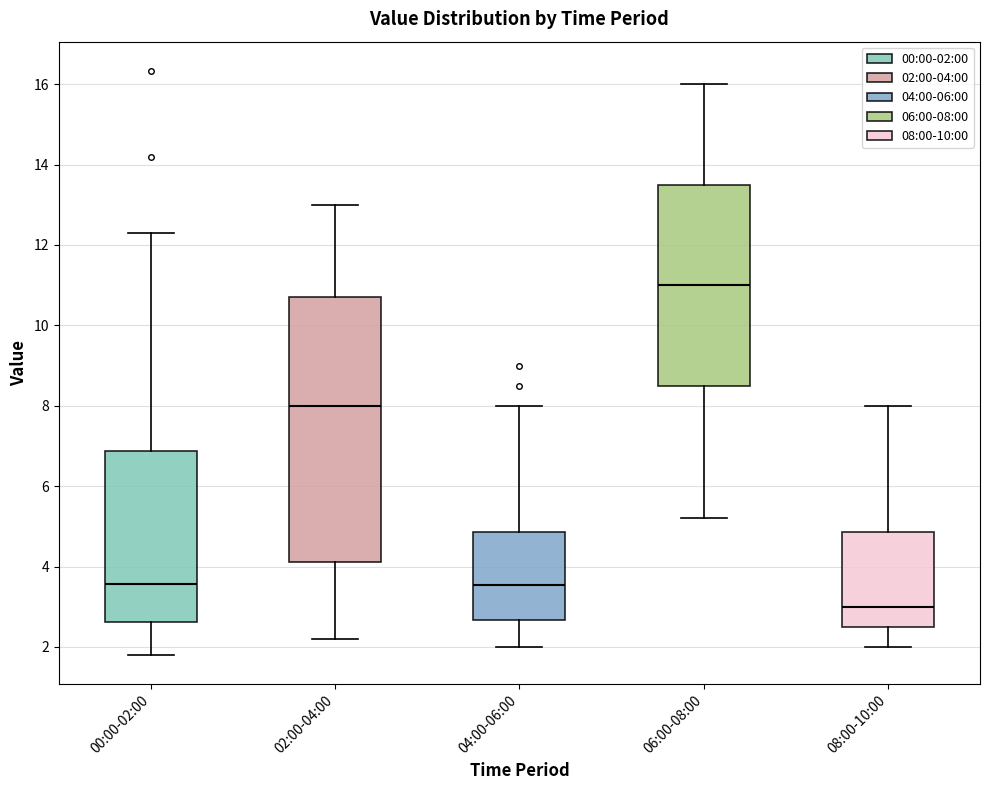

Which box's median line is the highest?

06:00-08:00